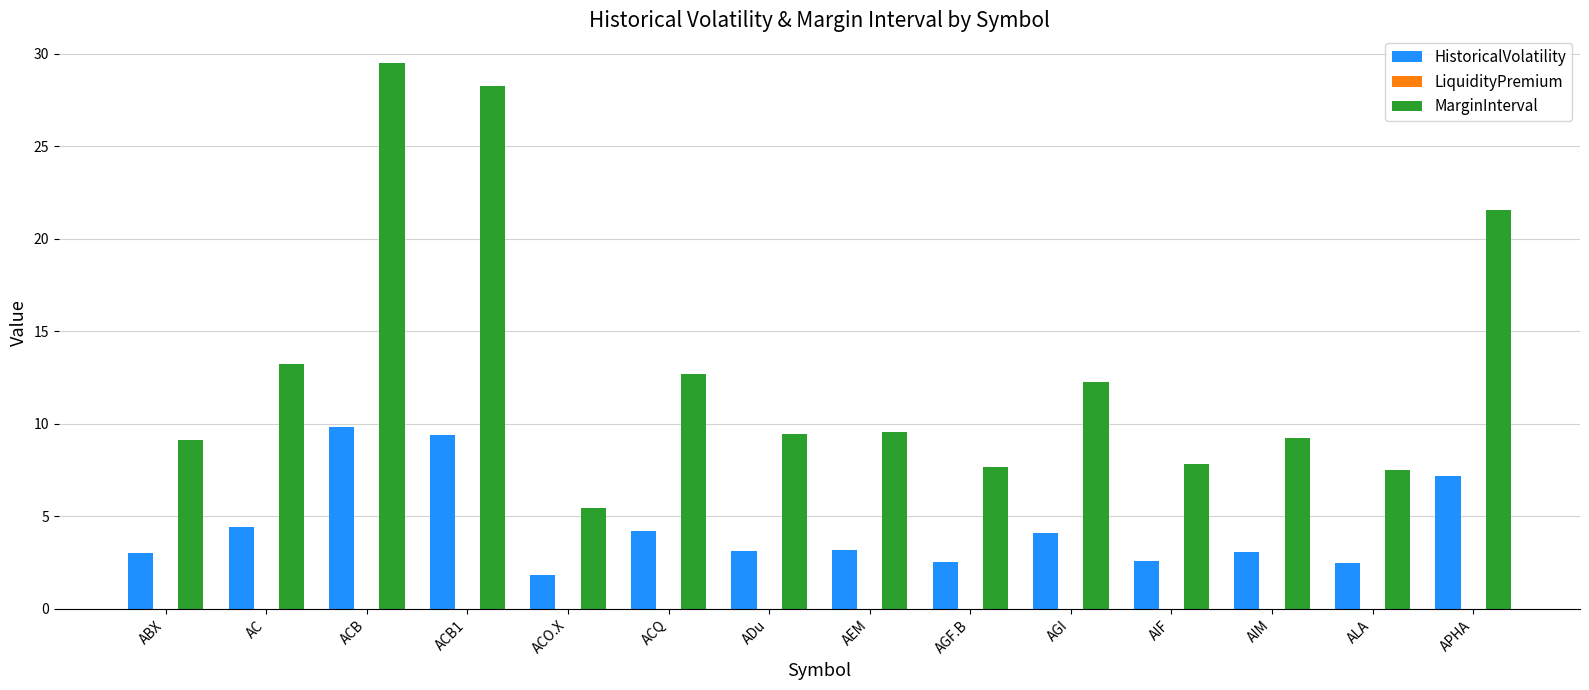

Which series has the largest total across all categories?

MarginInterval